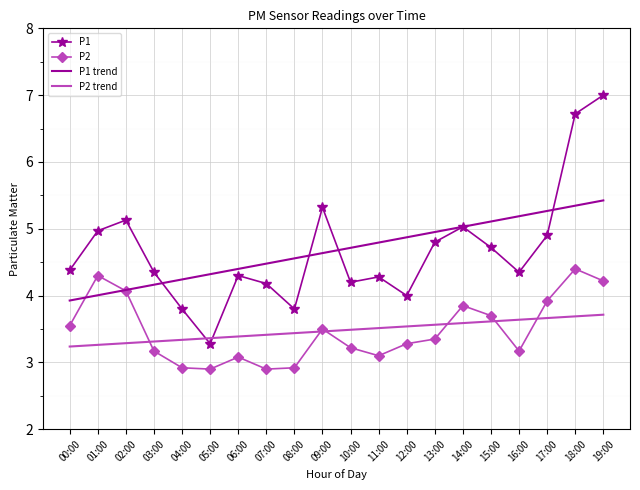

What position from the left is 02:00?

3